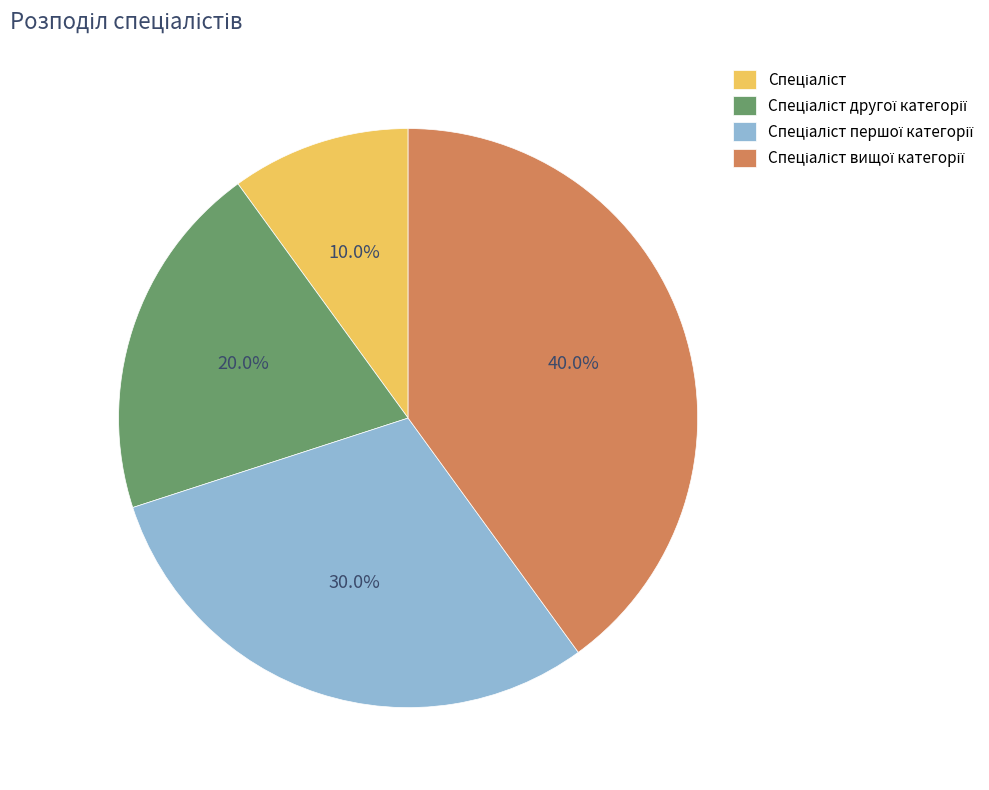

Is there any slice that represents more than half of the pie?

No